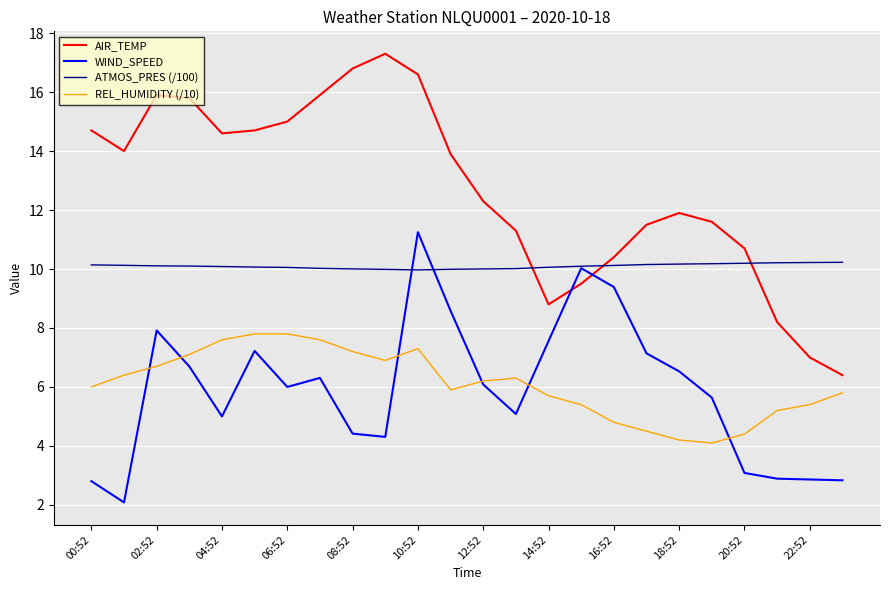

Which series has the largest total across all categories?

AIR_TEMP